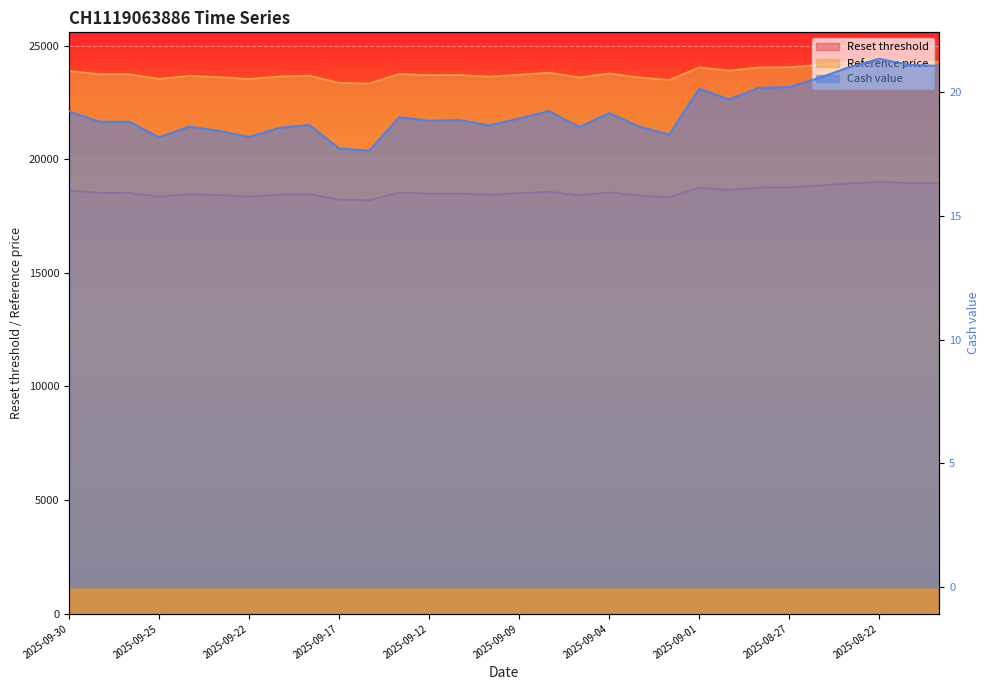

What is the difference between the highest and lowest values at 2025-09-15?

23729.9